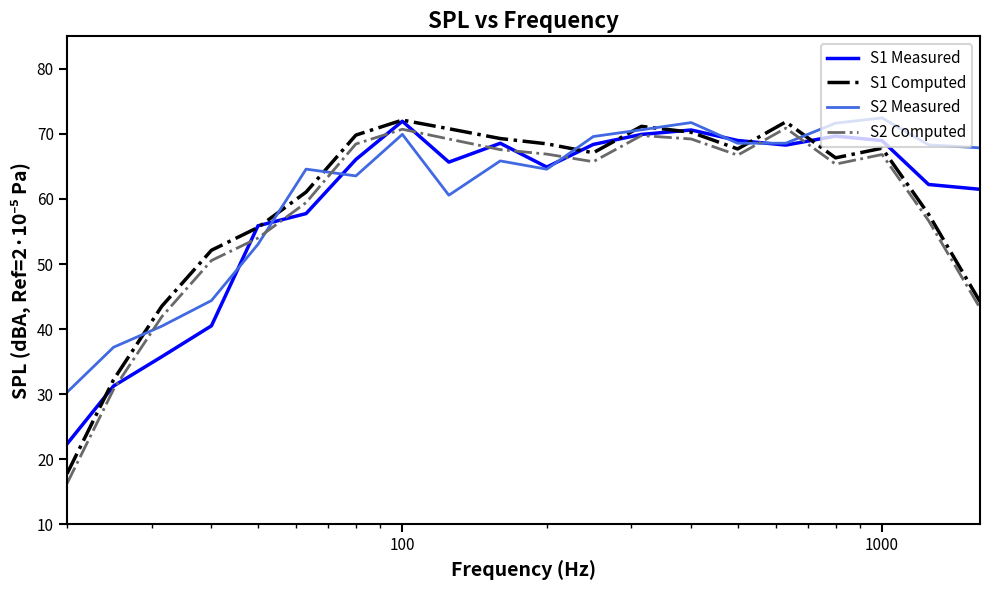

Which series ends up on top after the final intersection of S2 Computed and S2 Measured?

S2 Measured